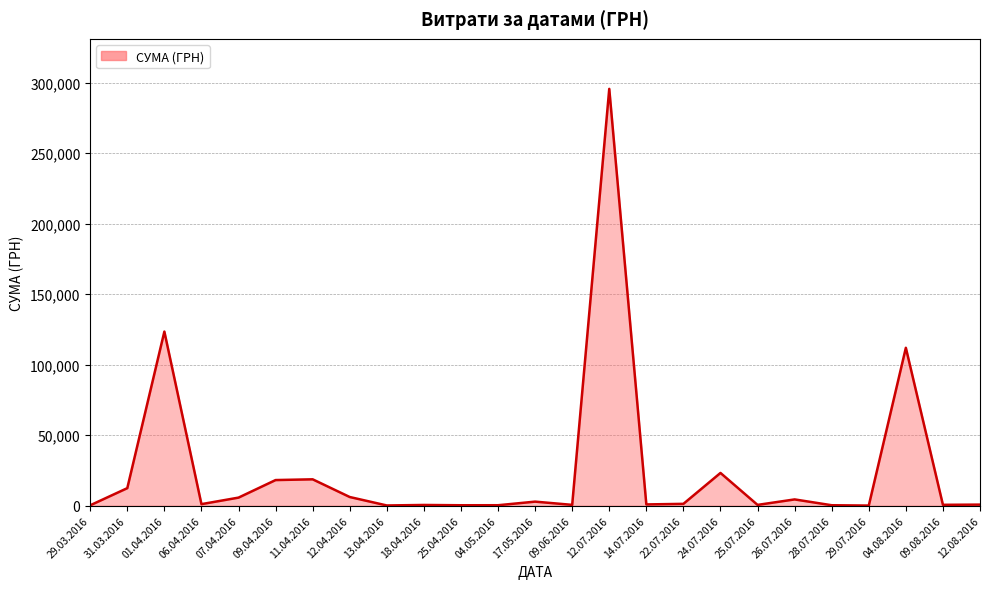

Is it true that the value at 04.08.2016 is 111990.4?

True